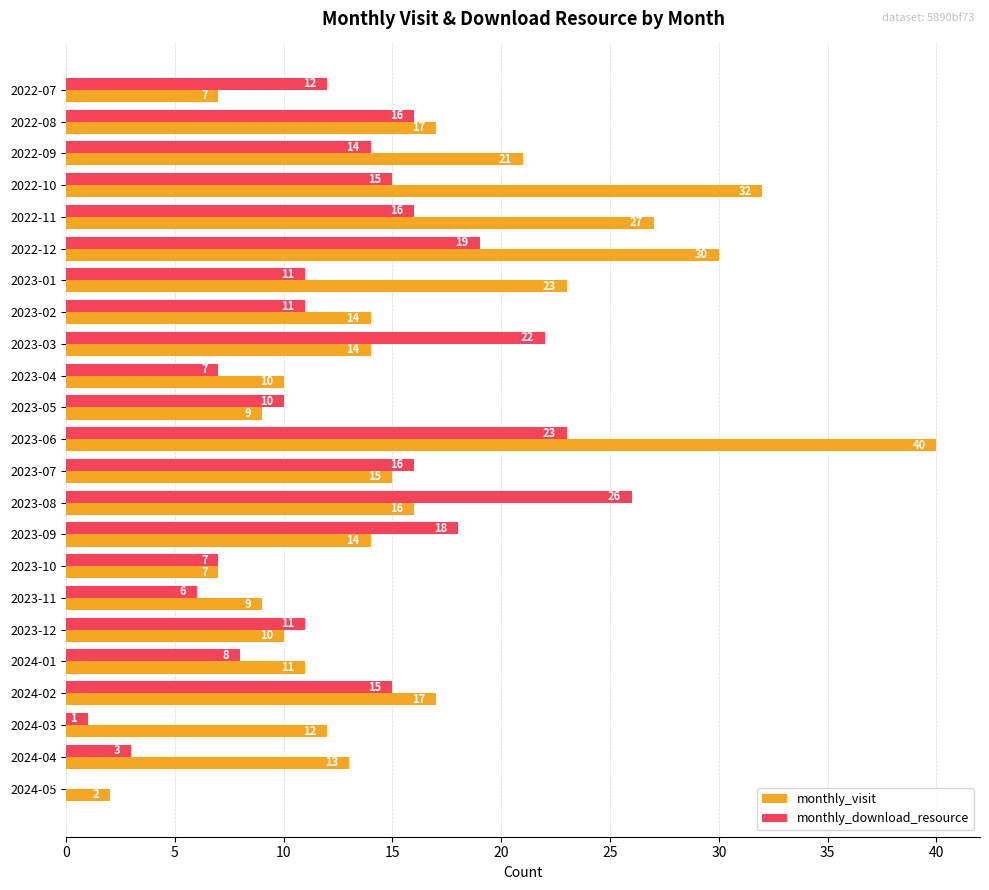

At which category is the sum across all series the highest?

2023-06